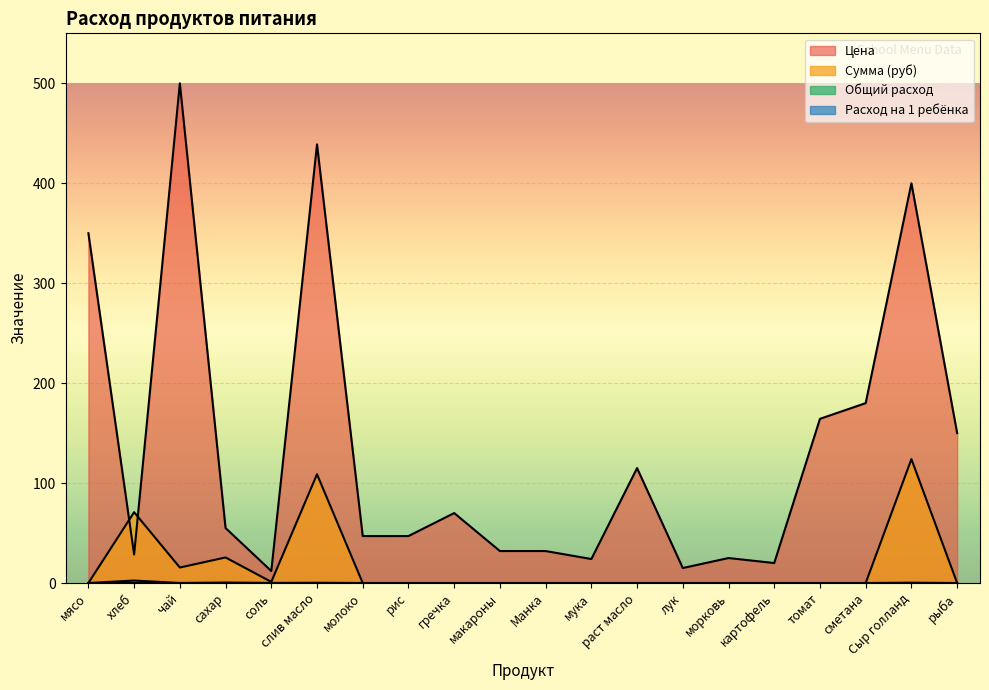

True or false: Общий расход and Расход на 1 ребёнка cross at least once.

False